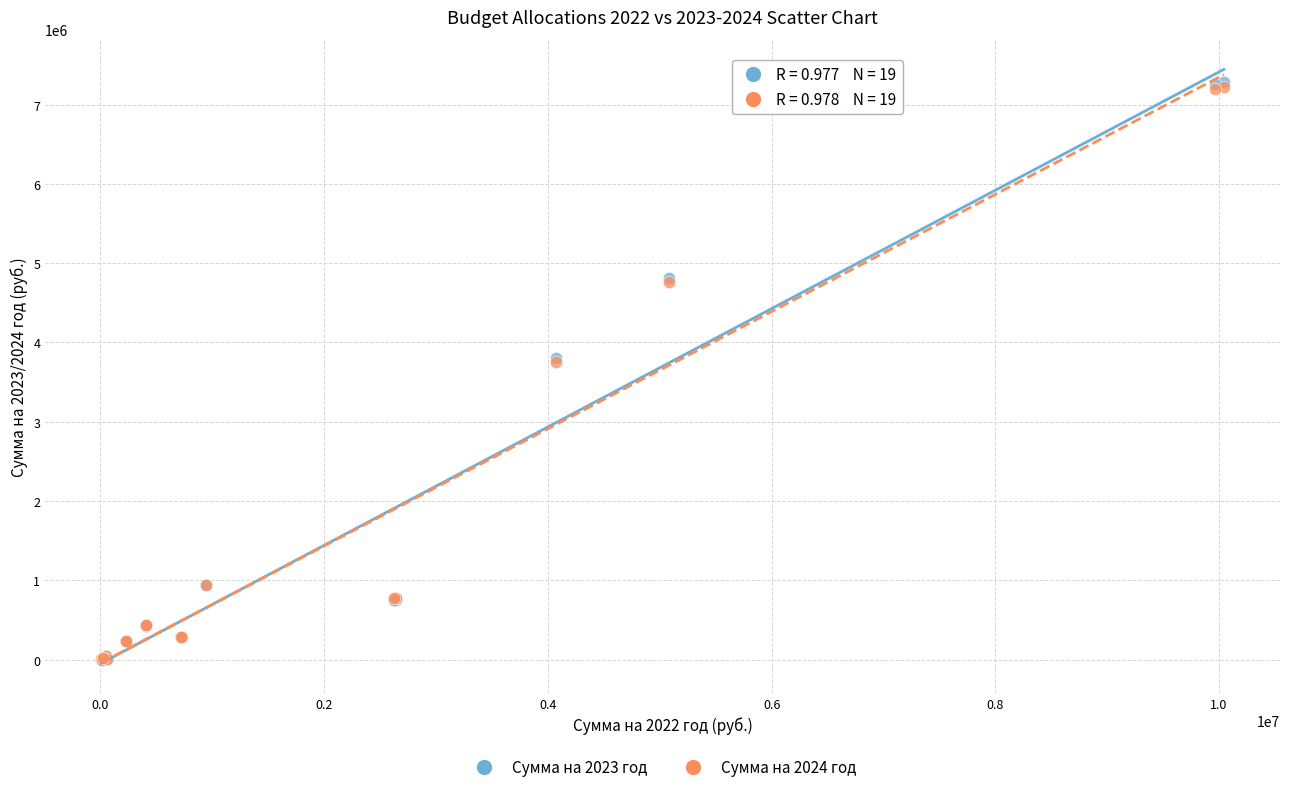

What are all the series names shown in the legend?

Сумма на 2023 год, Сумма на 2024 год